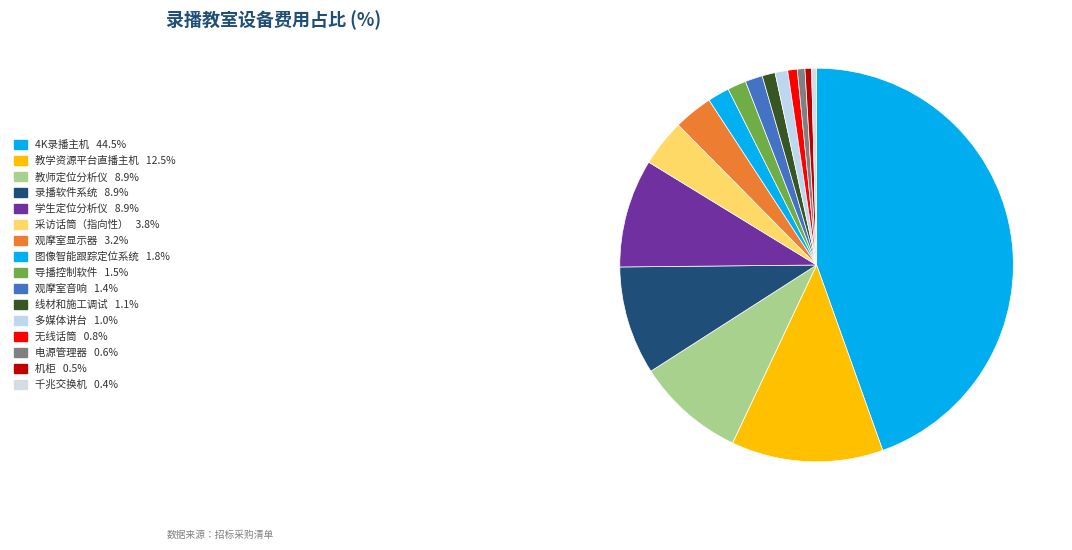

How many segments does this pie chart have?

16